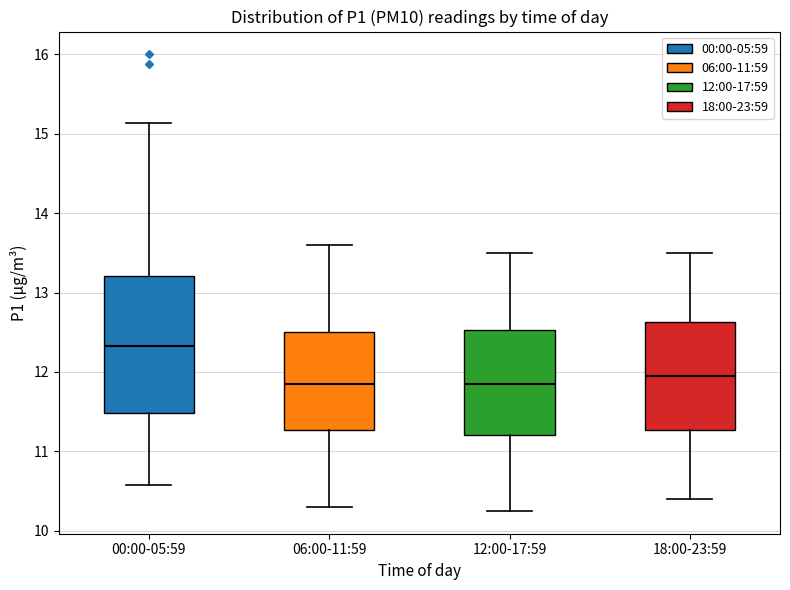

Where is the upper edge of the box for 06:00-11:59 on the y-axis? The values are not printed on the chart, so give them approximately, as read against the axis.

12.5